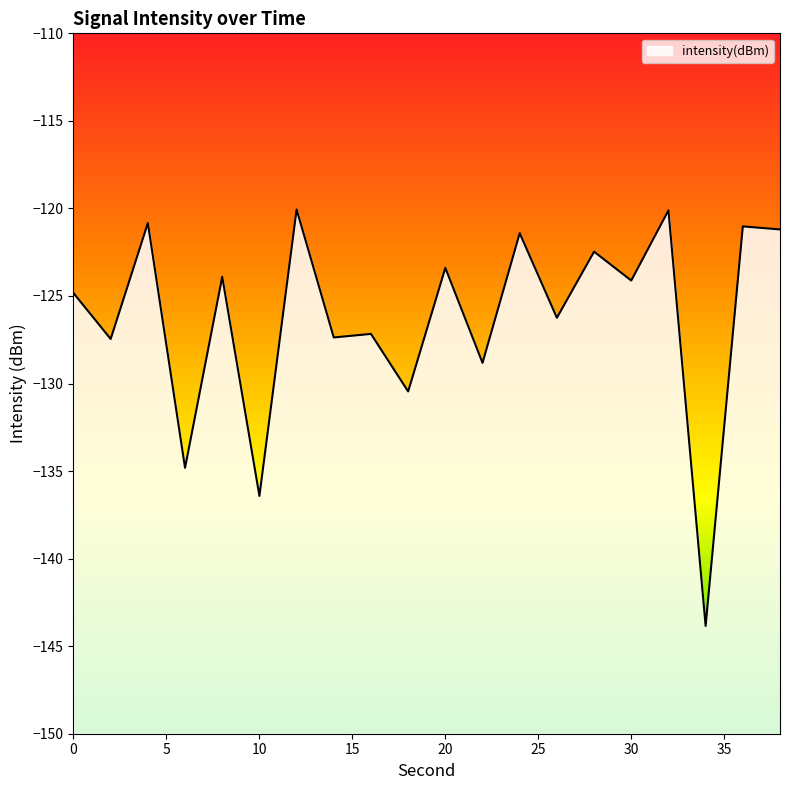

What is the value of the 1st point from the left?

-124.8